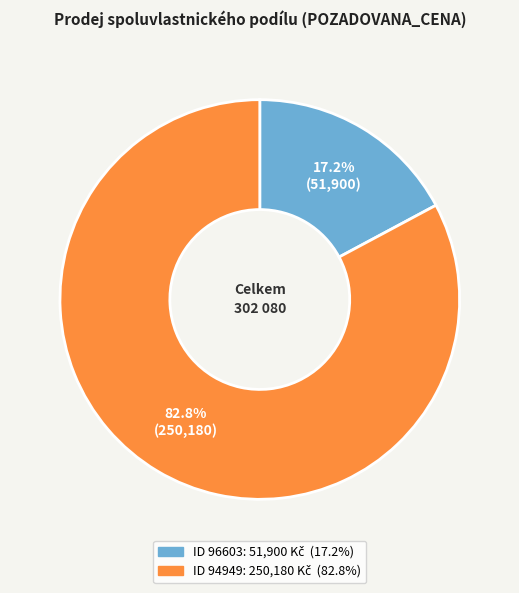

Does any single category account for the majority?

Yes